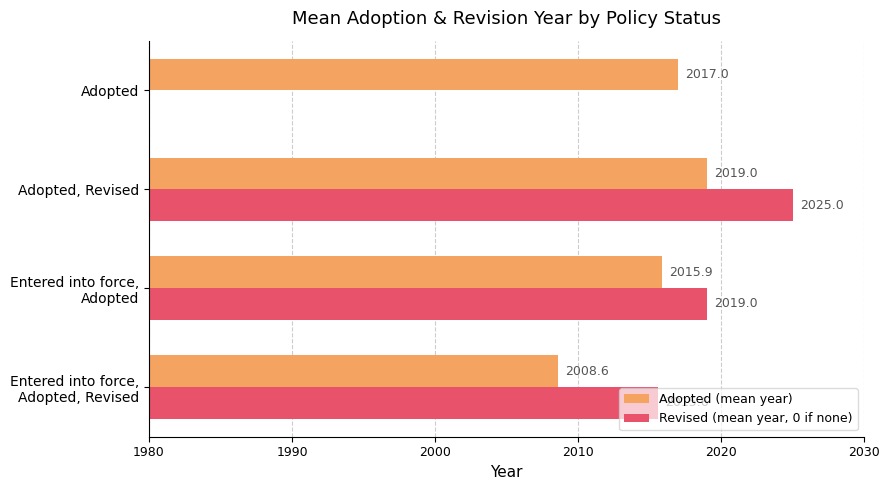

Which series changed the most between Entered into force, Adopted, Revised and Entered into force, Adopted?

Adopted (mean year)